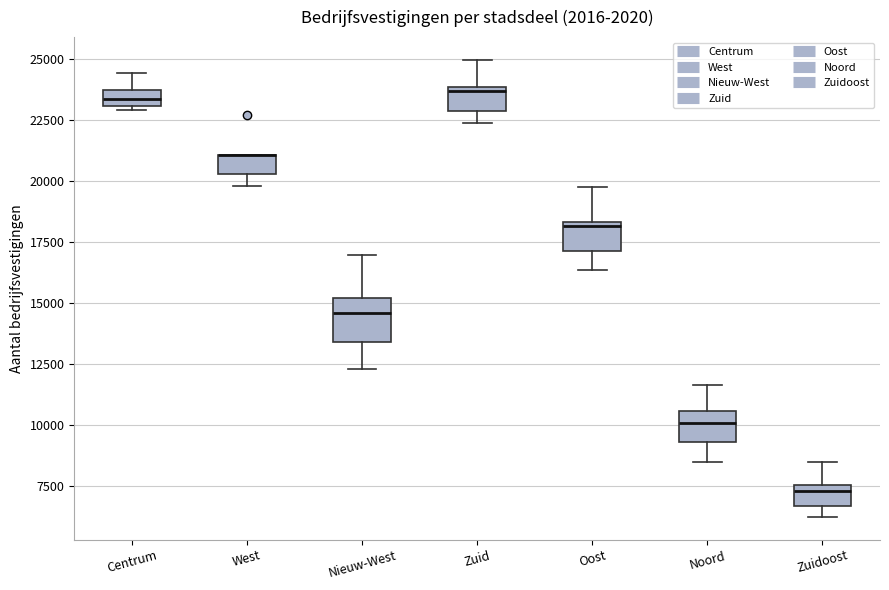

Where is the upper edge of the box for Zuid on the y-axis? The values are not printed on the chart, so give them approximately, as read against the axis.

24000